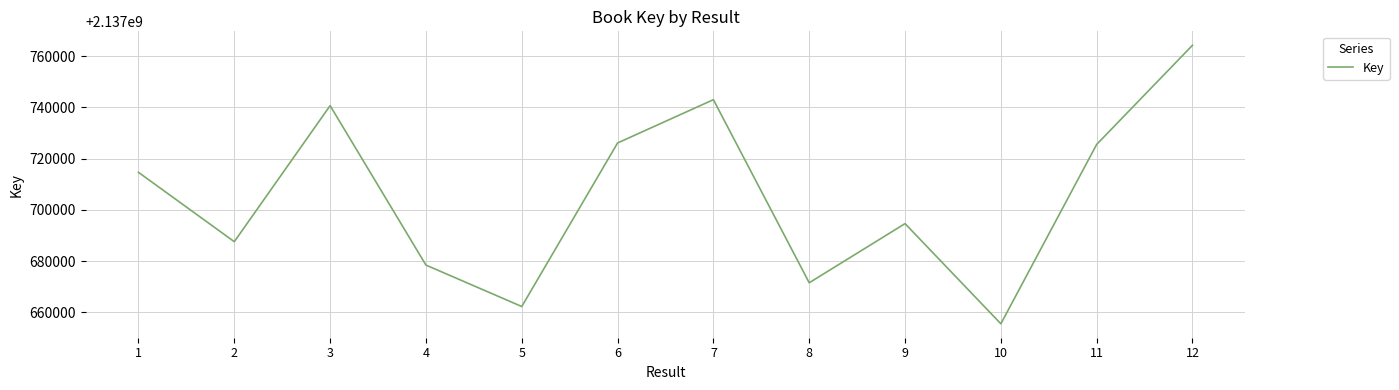

What is the change in value from 2 to 8?

-16032